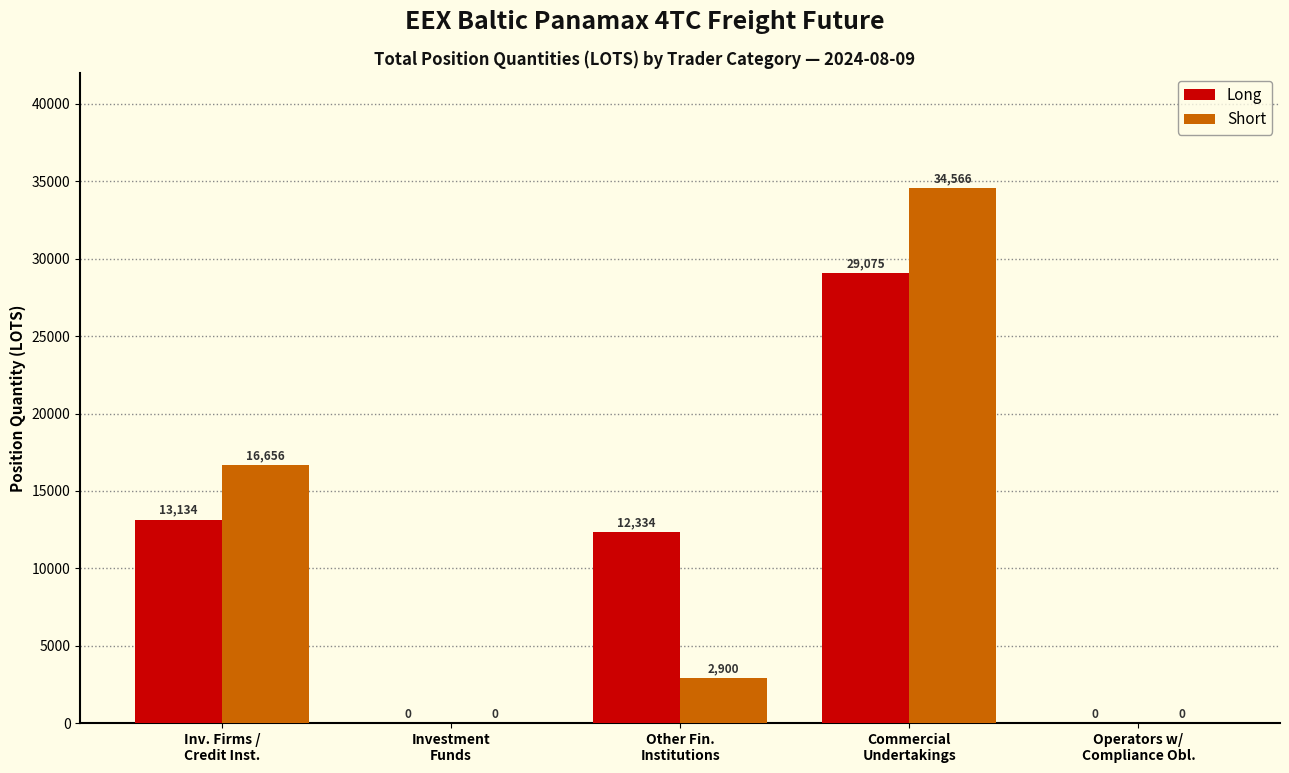

What is the maximum value for Long?

29075.5